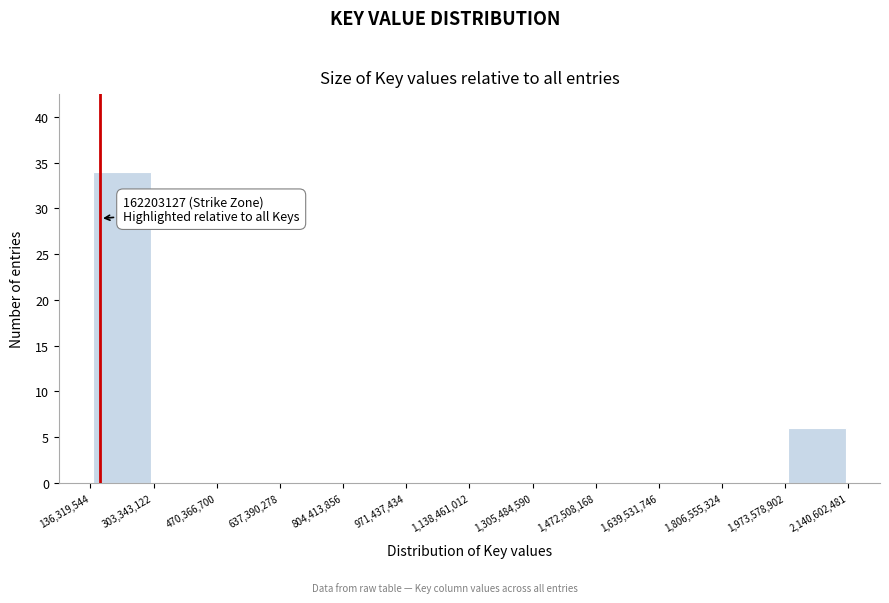

Over which range of the x-axis is the bar tallest?

136,319,544 to 303,343,122